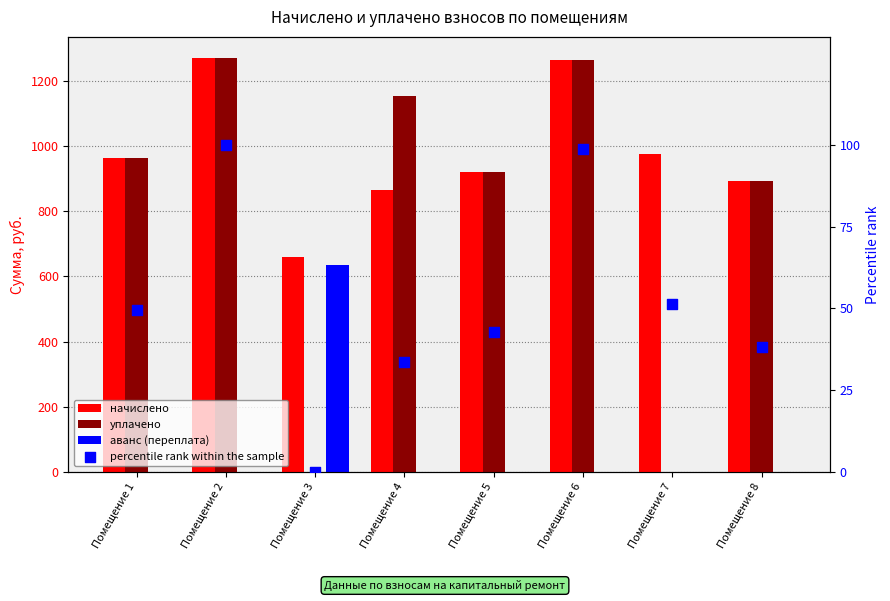

Which series contains the lowest Y value?

уплачено